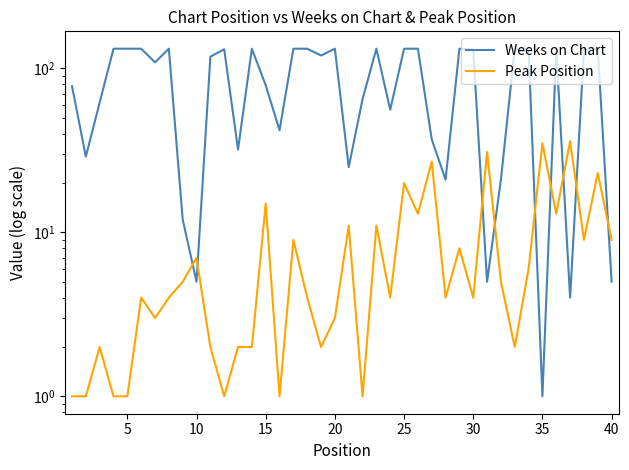

What is the average value of the Peak Position series?

9